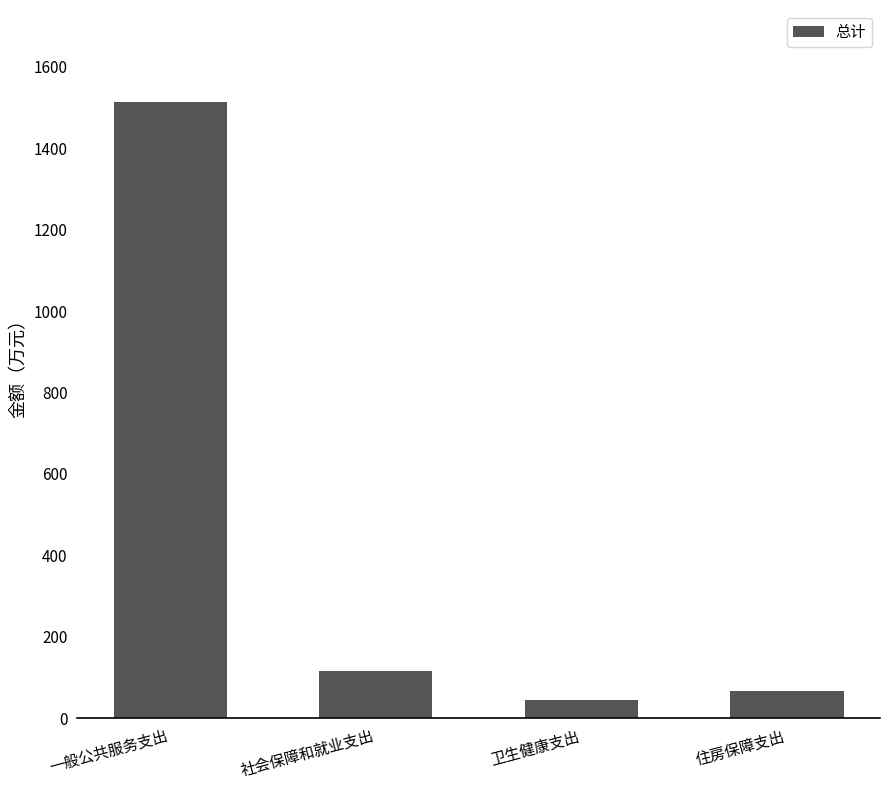

Which category has the lowest value across all series?

卫生健康支出